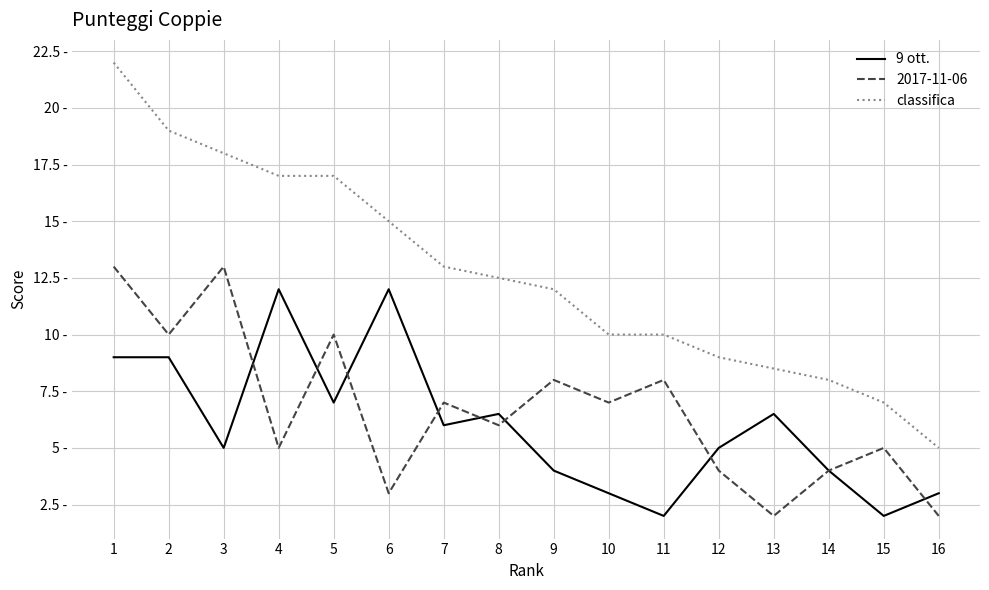

Which has a higher value, 5 or 2?

2